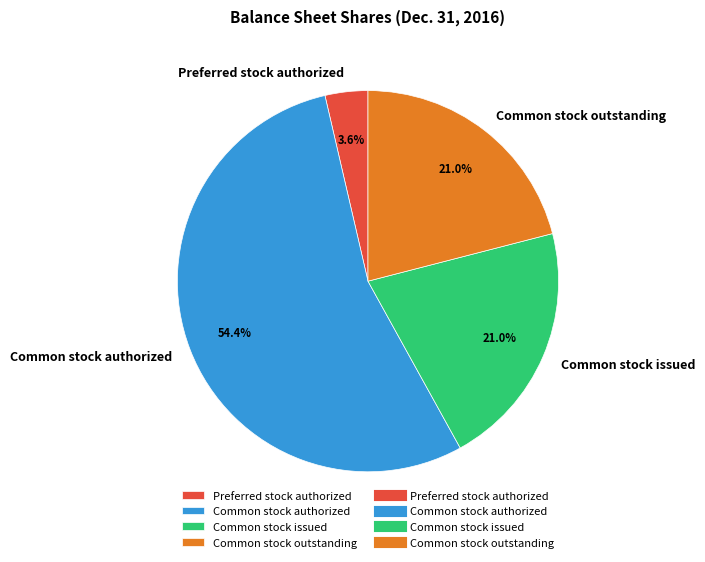

Approximately how many times larger is the value at Common stock outstanding compared to Preferred stock authorized?

5.8